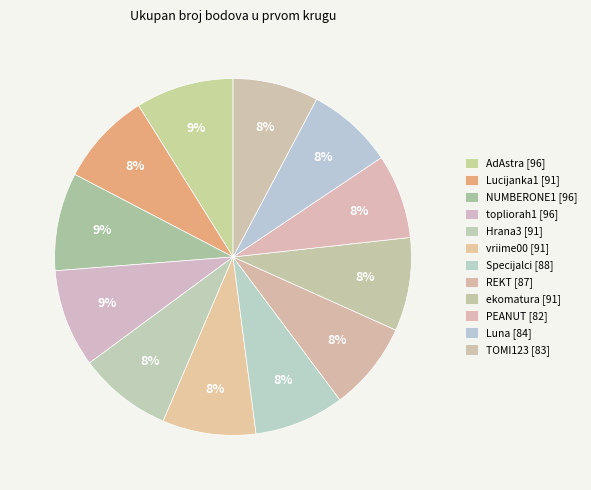

How many slices are in this pie chart?

12